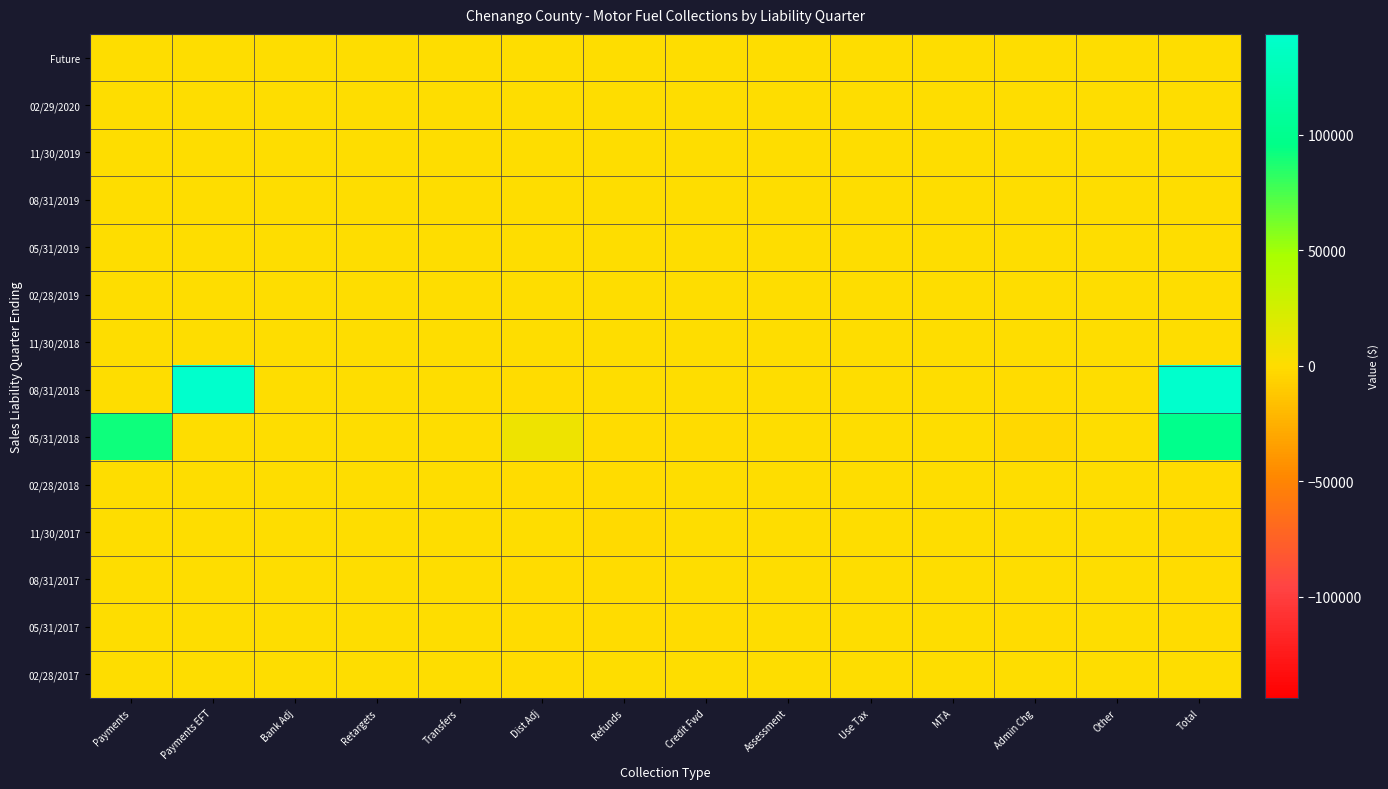

Which has a higher value, Refunds or Assessment?

Refunds